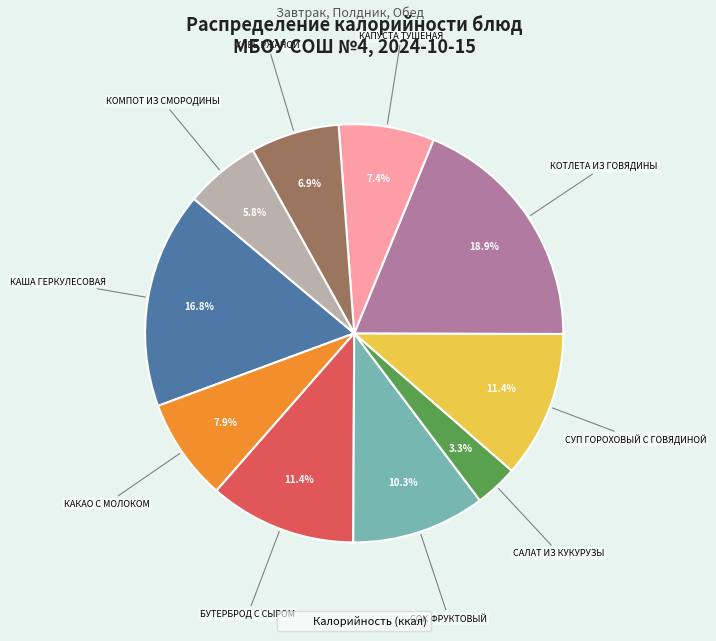

Is there a majority slice in this chart?

No